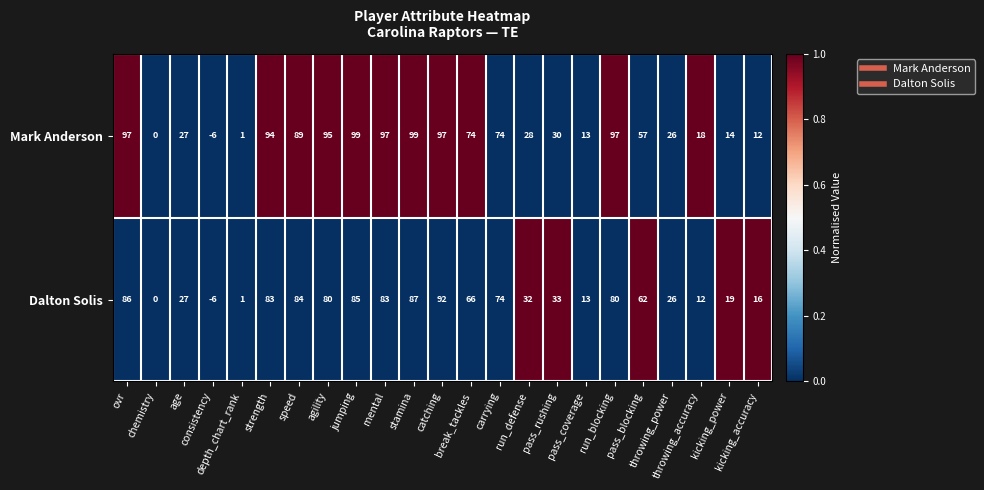

What is the smallest value displayed?

-6